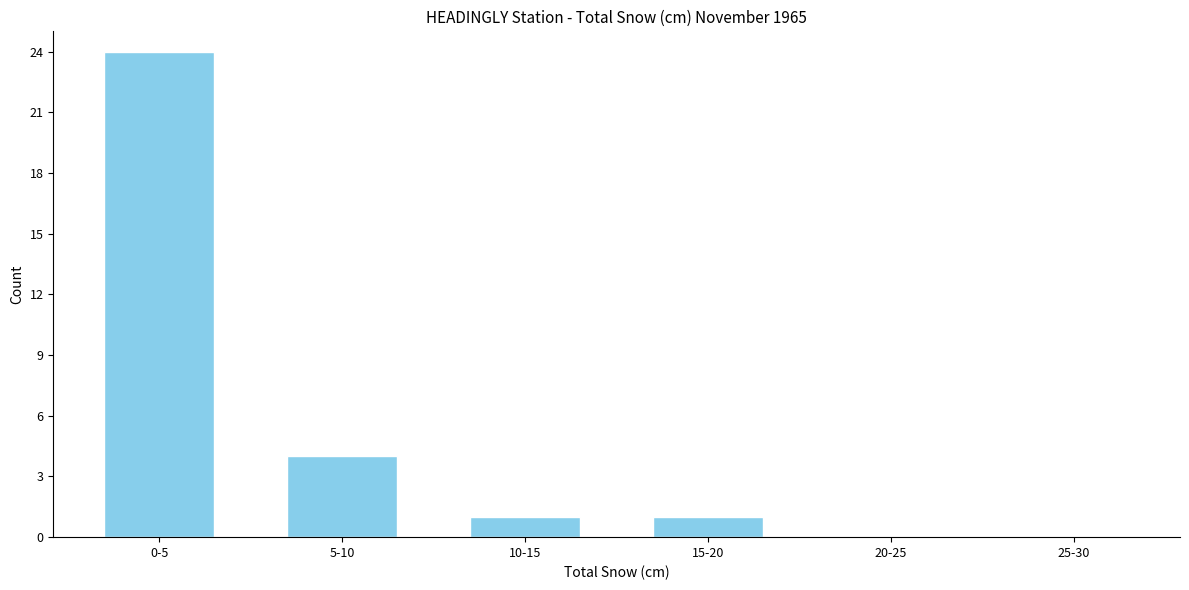

Reading right to left, transcribe all the data shown in this chart.

25-30=0	20-25=0	15-20=1	10-15=1	5-10=4	0-5=24